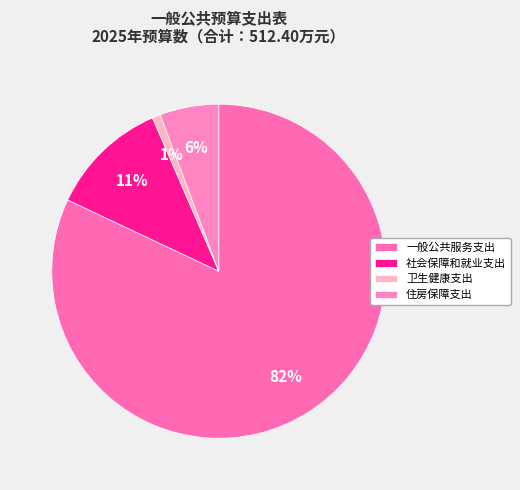

What is the total percentage of 社会保障和就业支出 and 一般公共服务支出?

93.5%